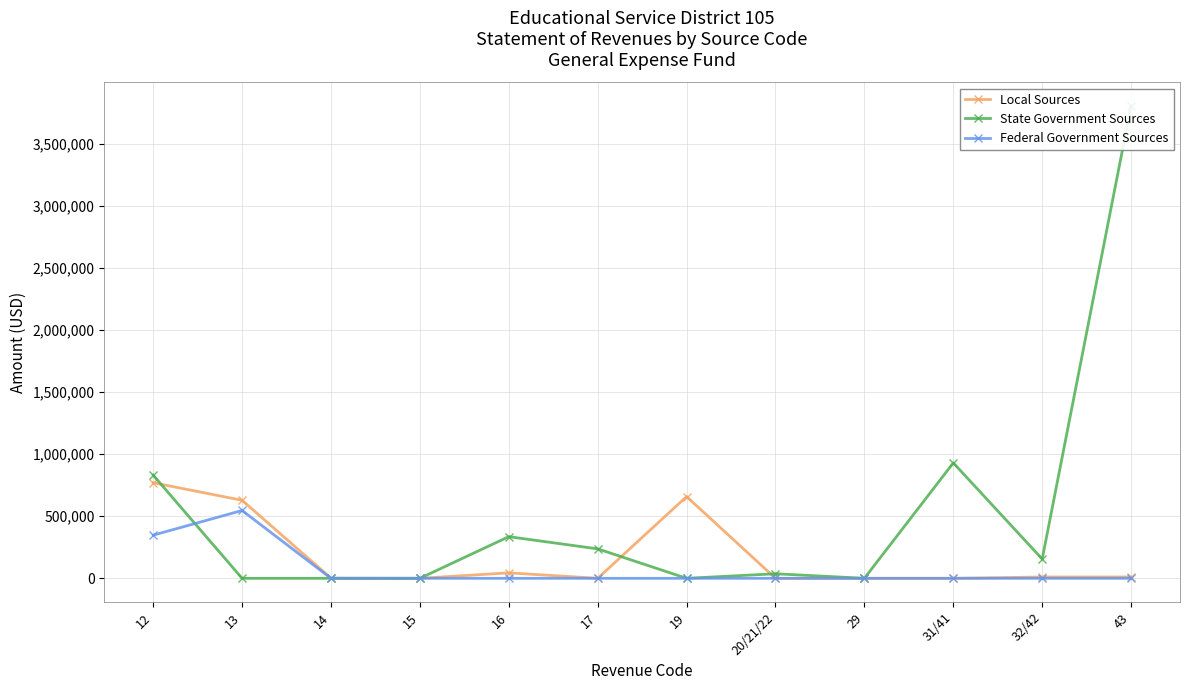

Is it true that State Government Sources equals 0.0 at 14?

True